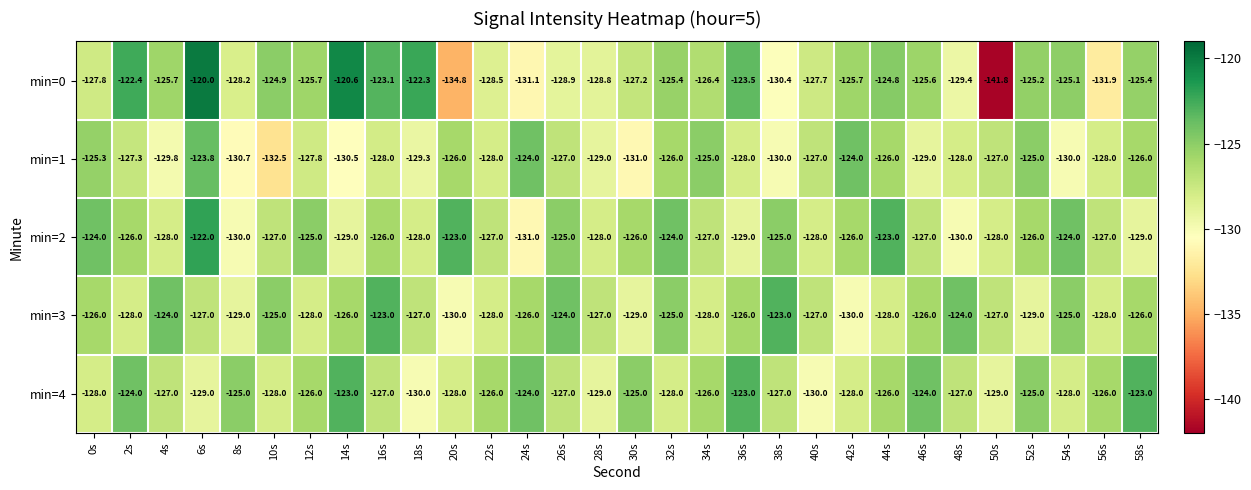

True or false: min=1 has a value of -127.0 at 50s.

True